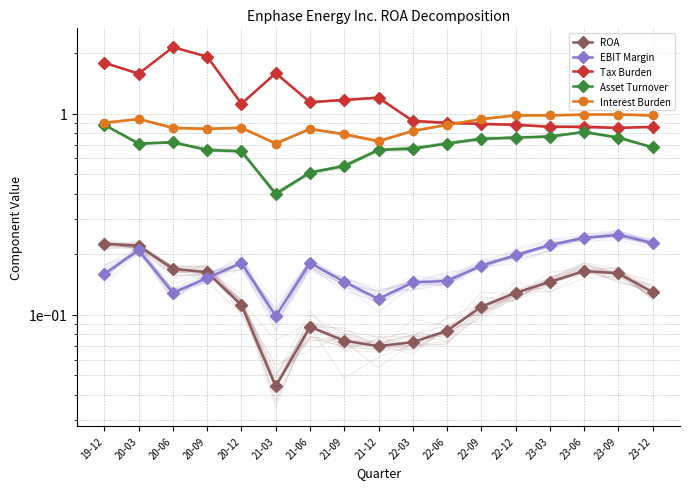

What are all the series names shown in the legend?

ROA, EBIT Margin, Tax Burden, Asset Turnover, Interest Burden